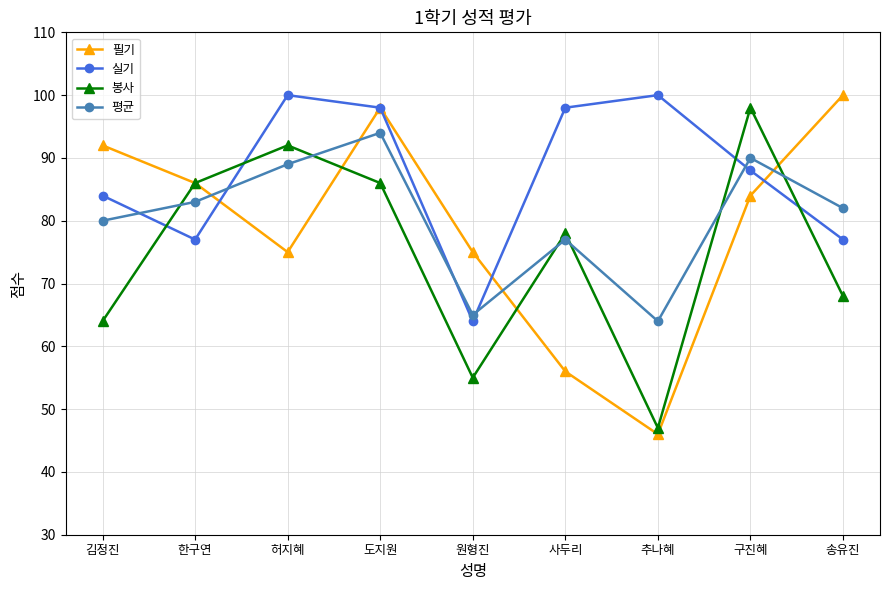

How many lines are shown in the chart?

4